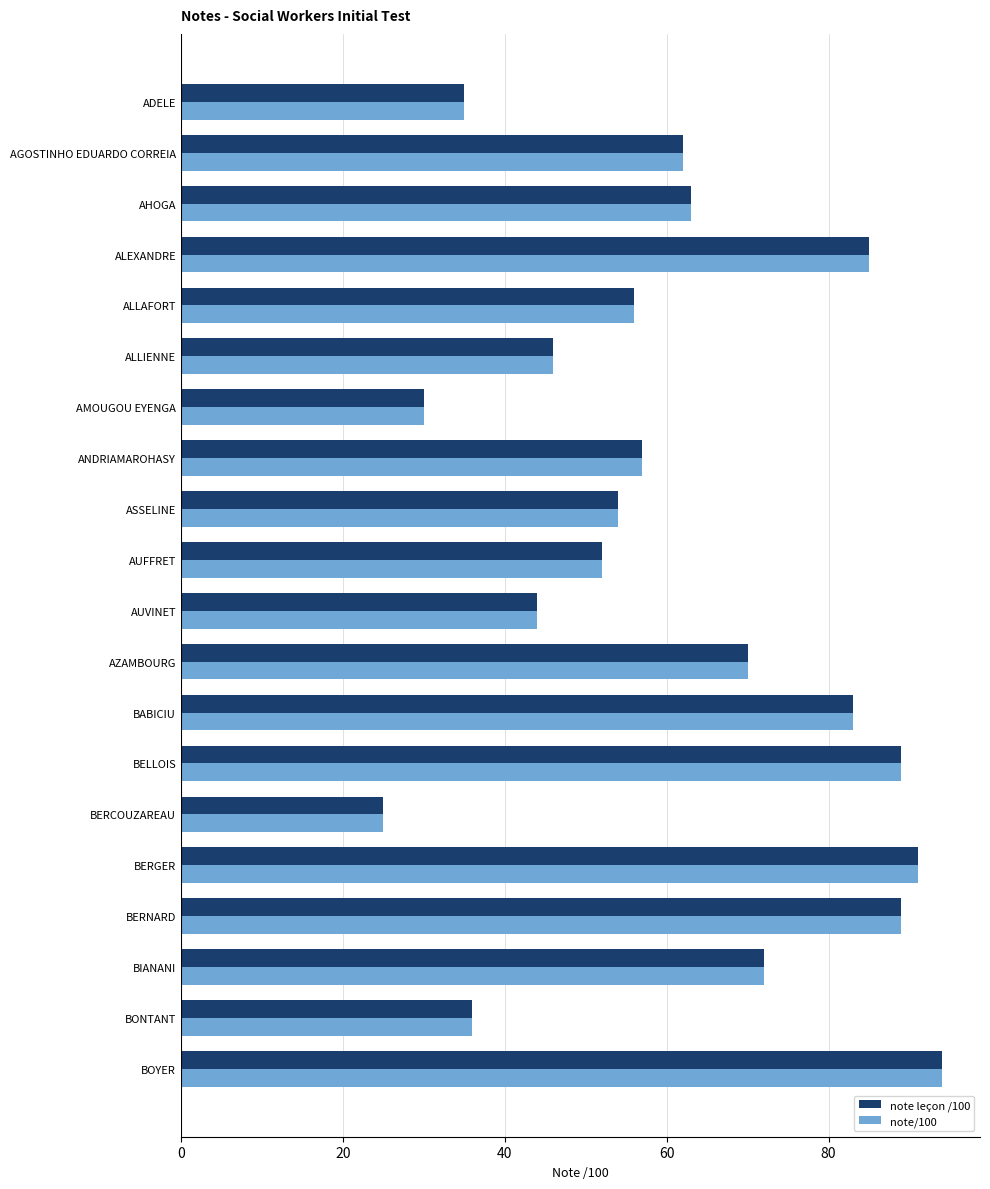

Which label corresponds to the smallest value in the chart?

BERCOUZAREAU